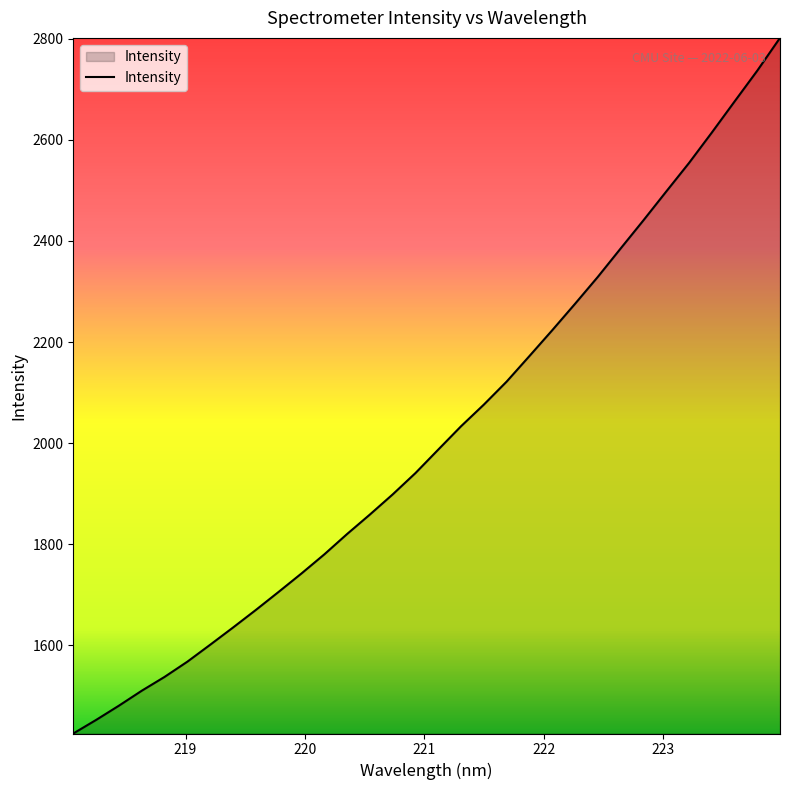

What is the difference between the maximum and minimum values?

1376.1